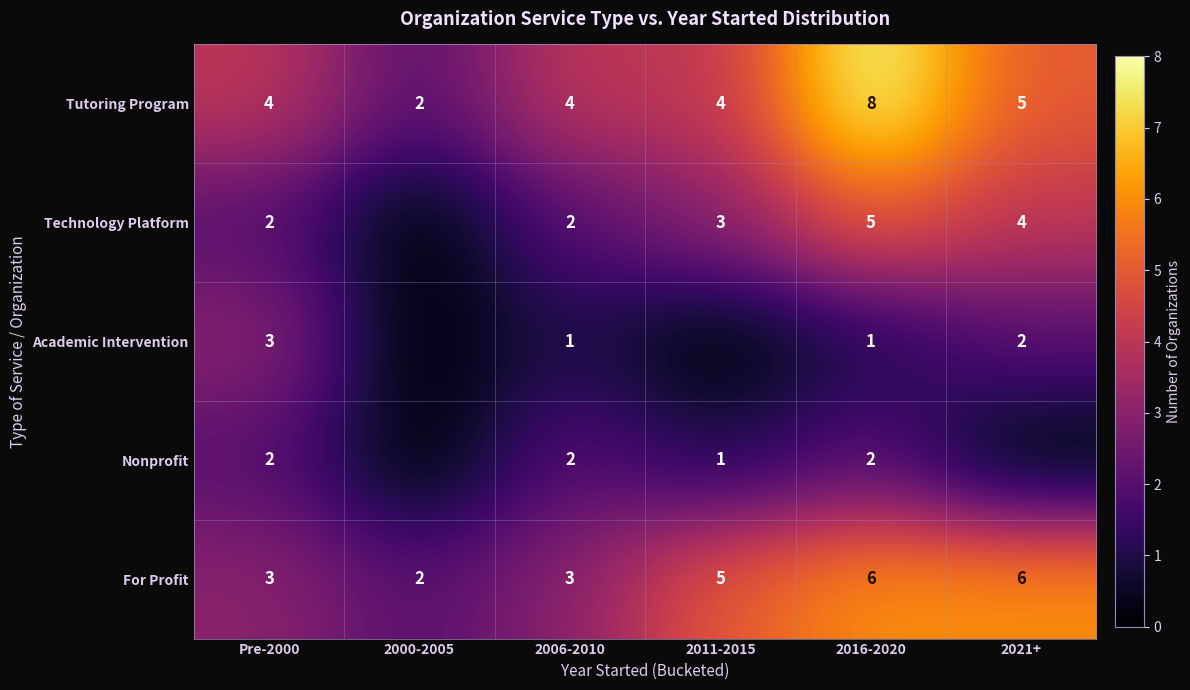

What is the highest value of the Tutoring Program series?

8